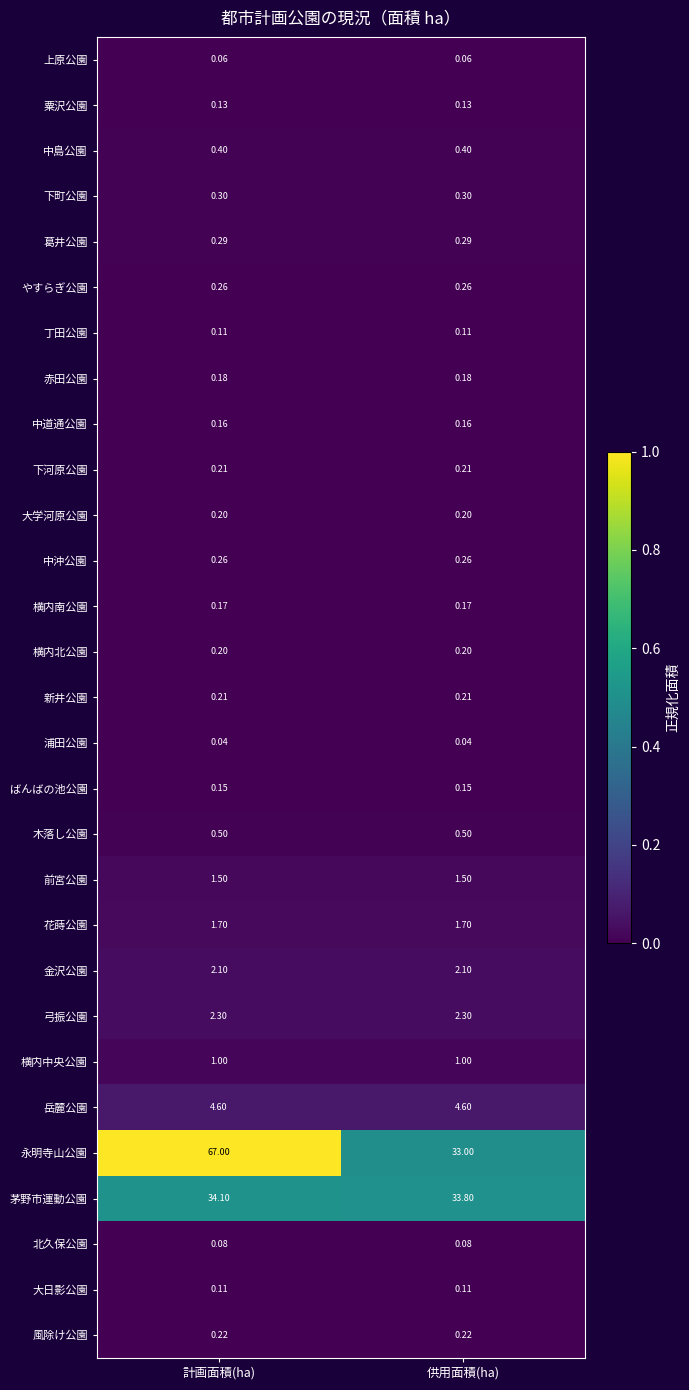

What is the difference between the highest and lowest values at 供用面積(ha)?

33.8